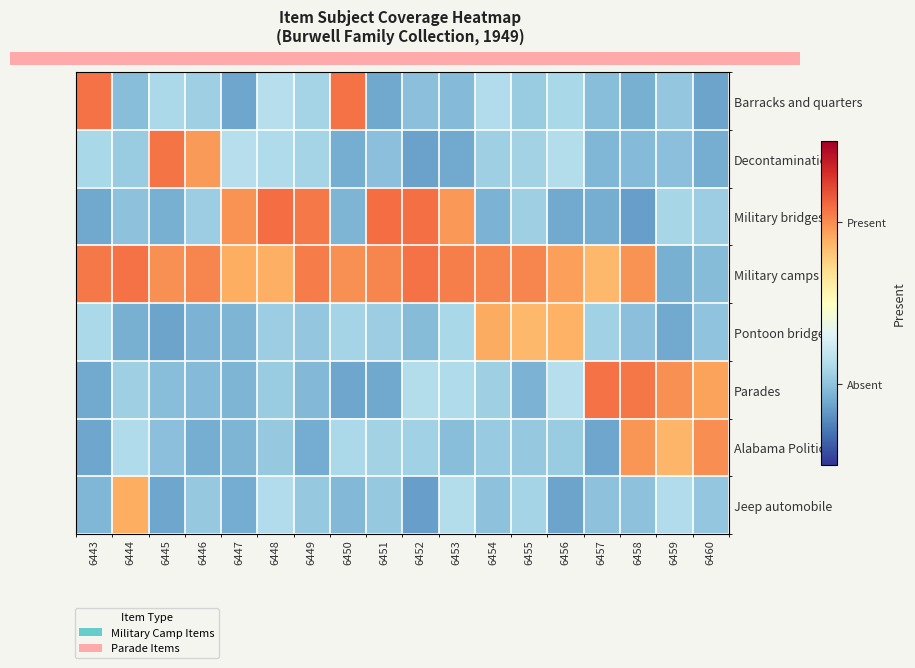

How many categories are shown in the chart?

18